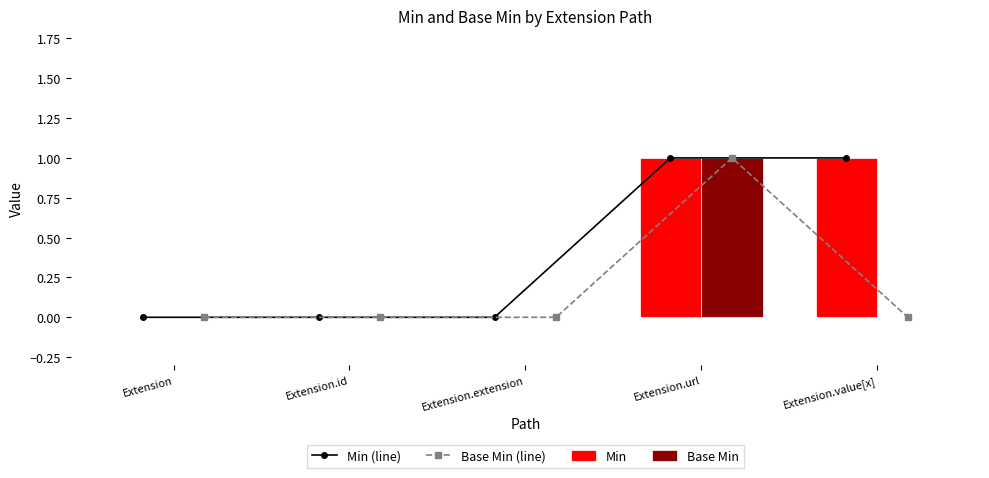

Which series has the largest total across all categories?

Min (line)